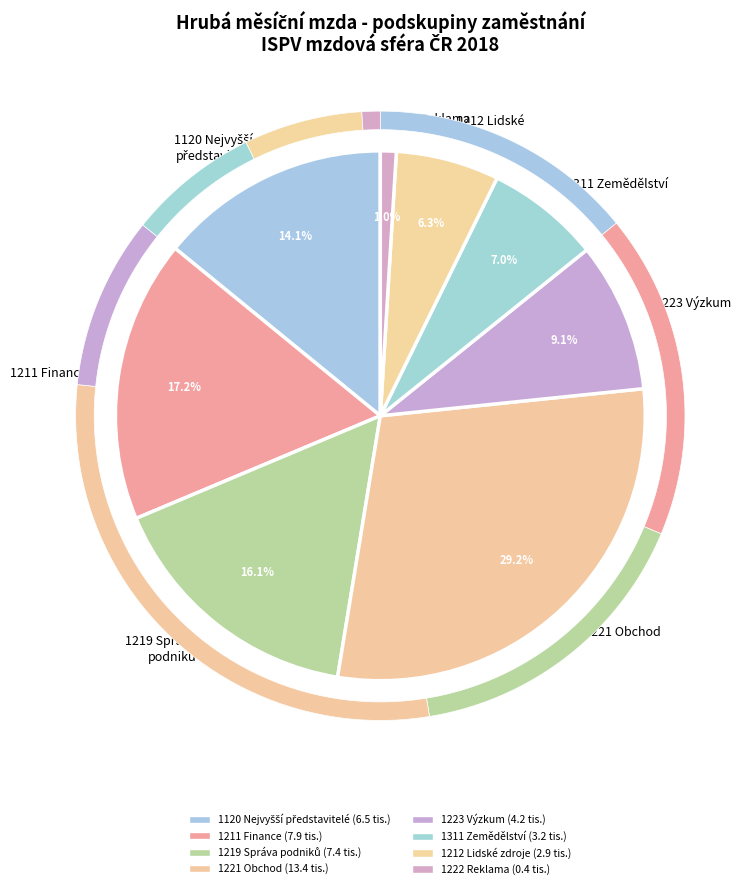

Combined, do 1211 Řídící pracovníci v oblasti financí and 1223 Řídící pracovníci v oblasti výzkumu account for over 50%?

No